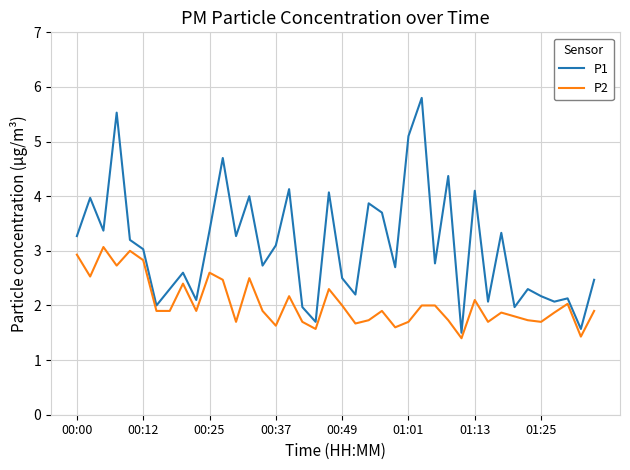

True or false: P1 and P2 intersect in this chart.

False